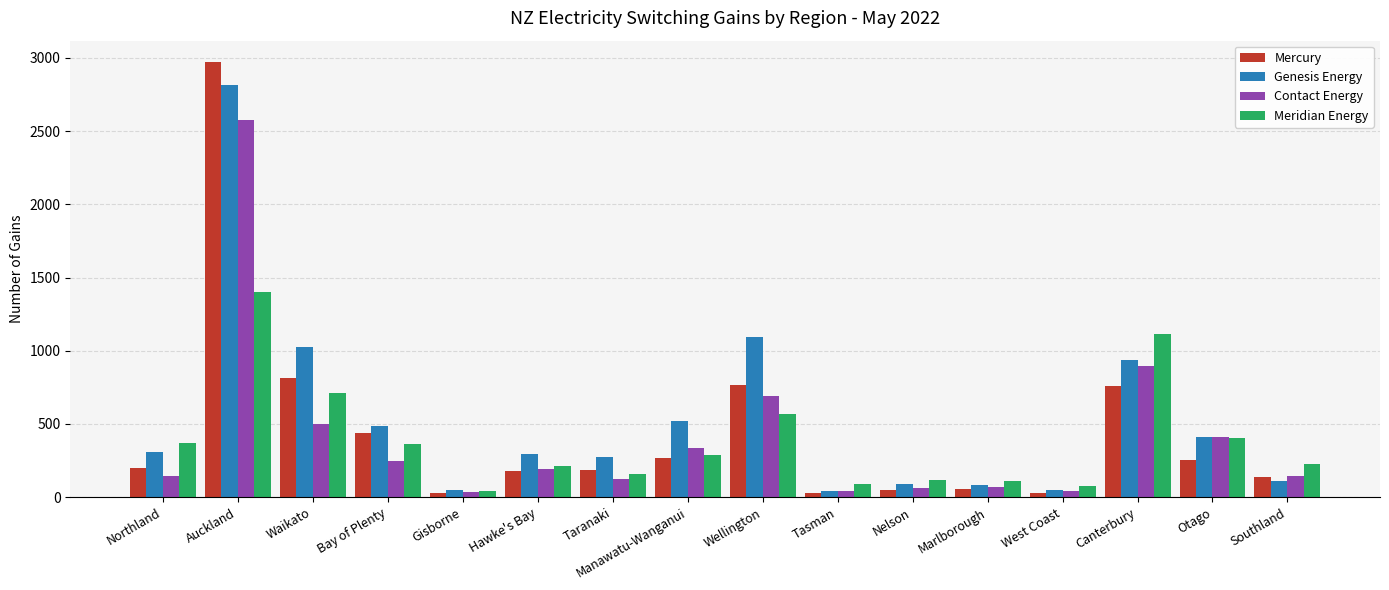

At Auckland, list the series in order from largest to smallest.

Mercury, Genesis Energy, Contact Energy, Meridian Energy